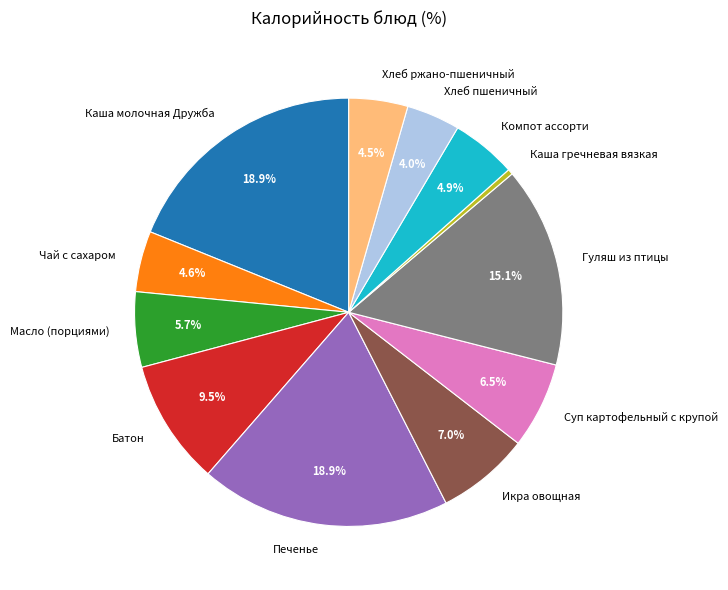

Do Масло (порциями) and Икра овощная together represent more than half of the pie?

No